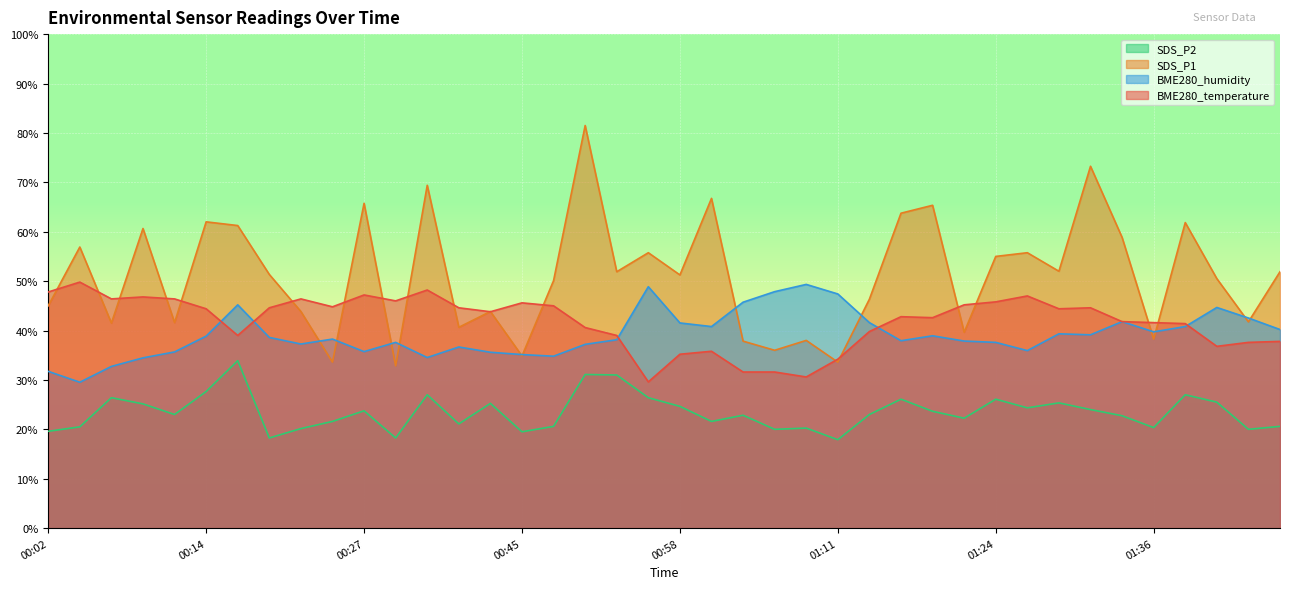

How many lines are shown in the chart?

4